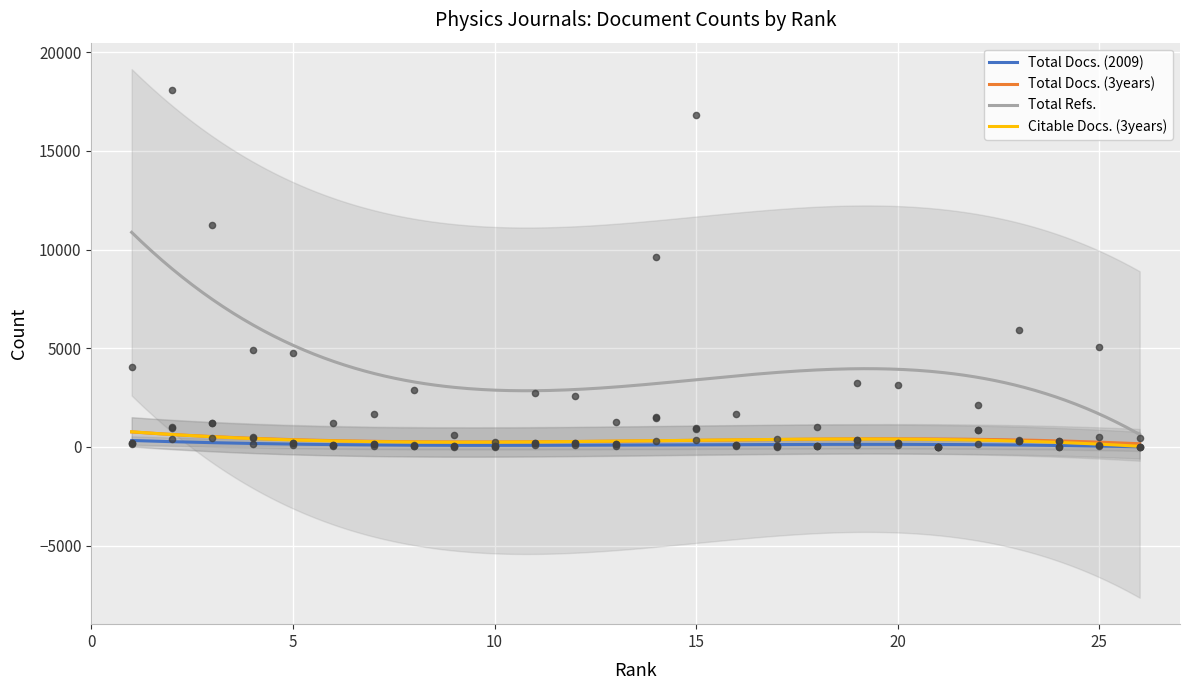

Which series contains the highest Y value?

Total Refs.